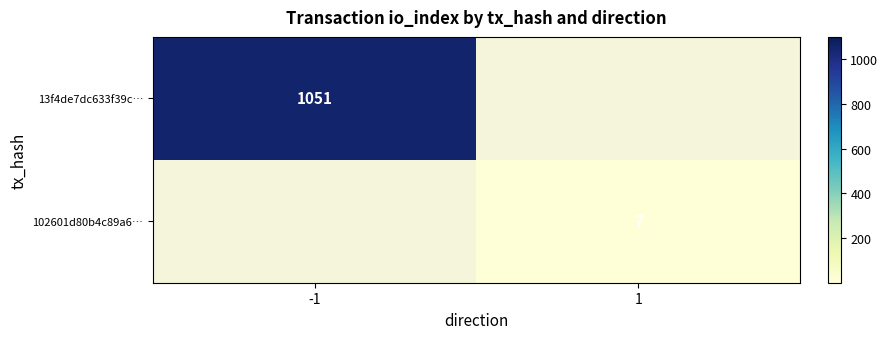

The value of 13f4de7dc633f39c… at -1 is 1051. True or false?

True